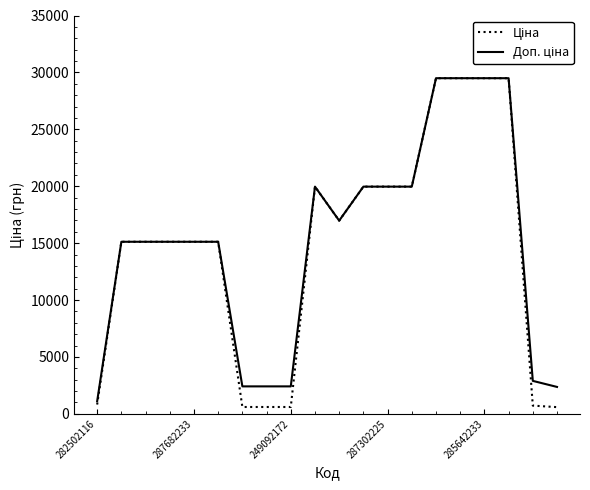

What is the maximum value shown in the chart?

29491.5